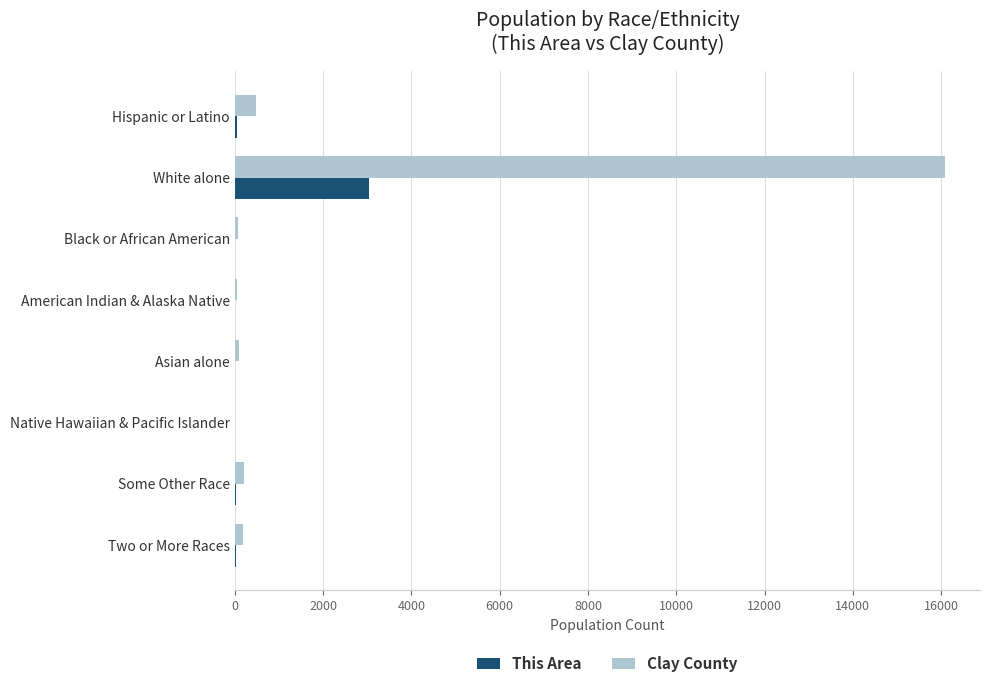

The This Area series shows 0 at Native Hawaiian & Pacific Islander. True or false?

True